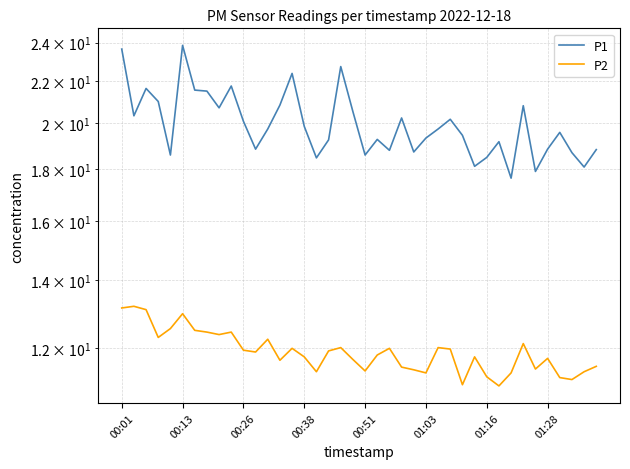

Which series has the largest range (max minus min)?

P1